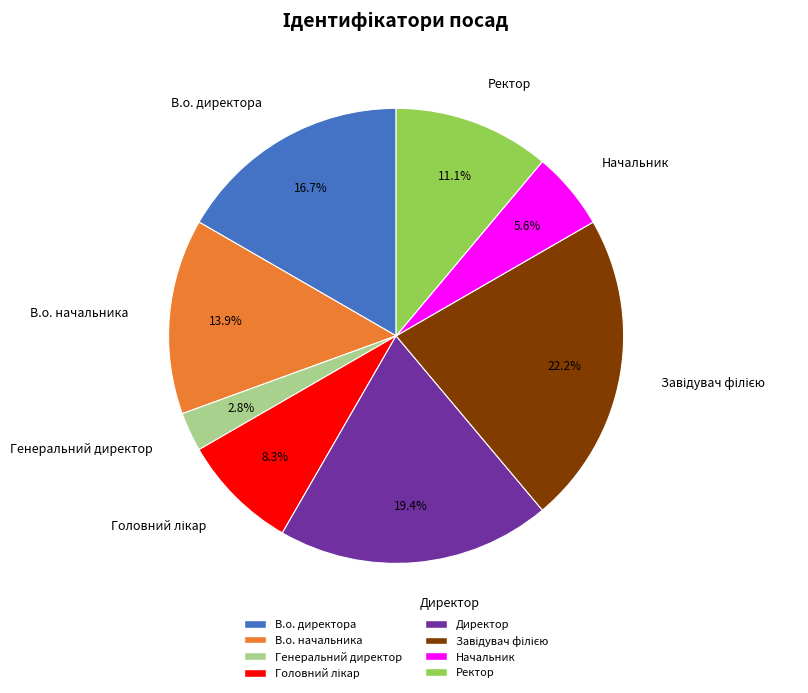

Count the number of slices in the pie.

8